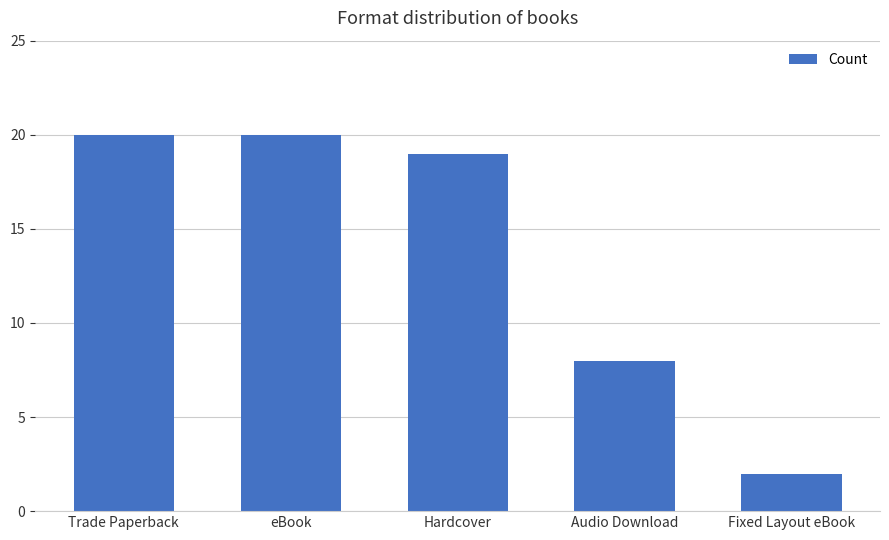

What is the label of the 3rd bar from the right?

Hardcover